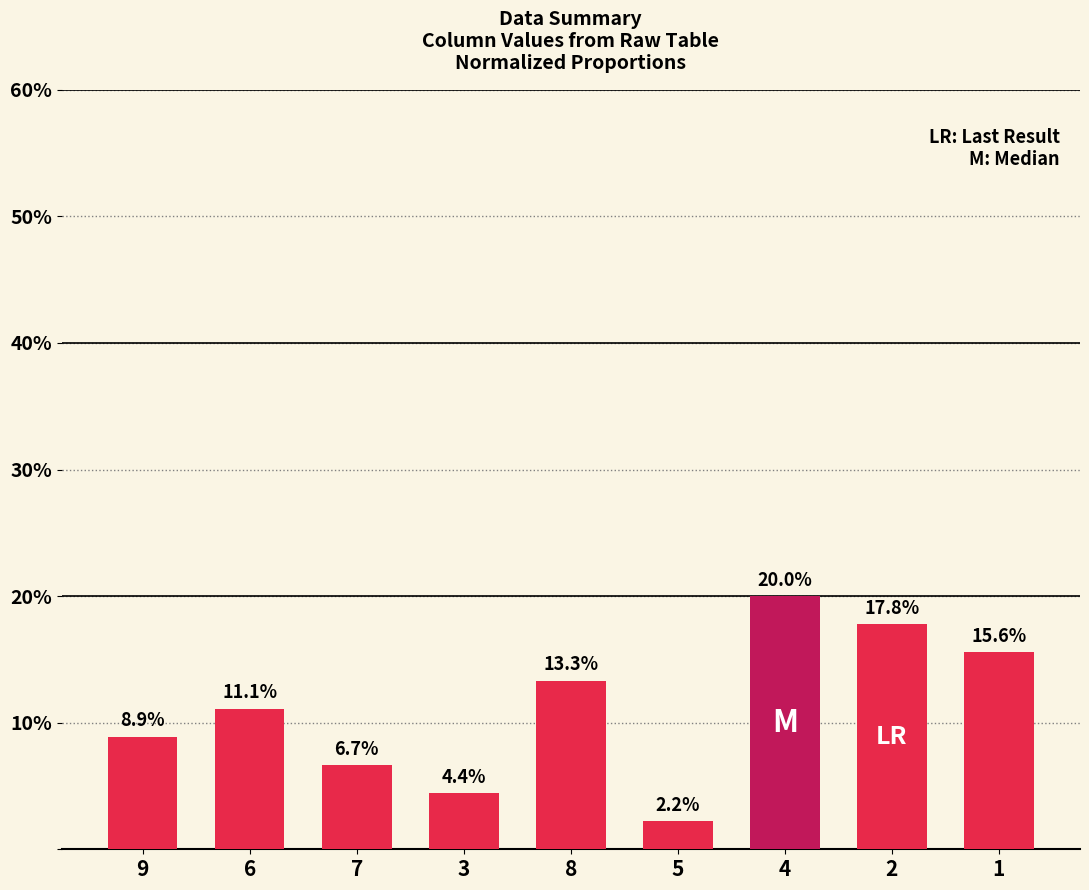

Rank the categories by value from highest to lowest.

4, 2, 1, 8, 6, 9, 7, 3, 5